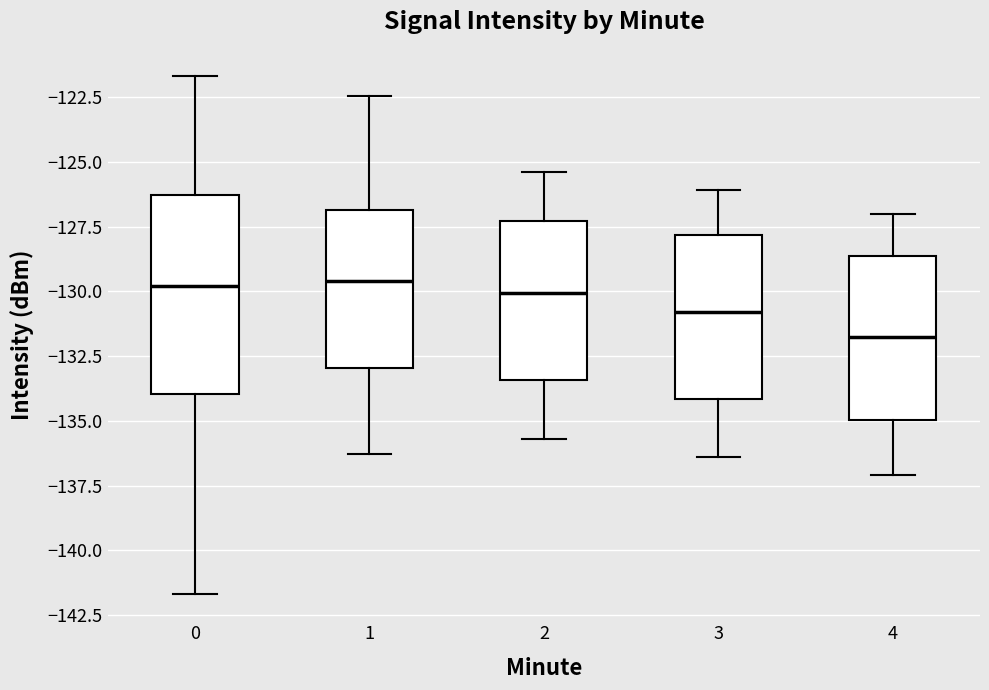

Comparing the boxes themselves (not the whiskers), which one is the tallest?

0